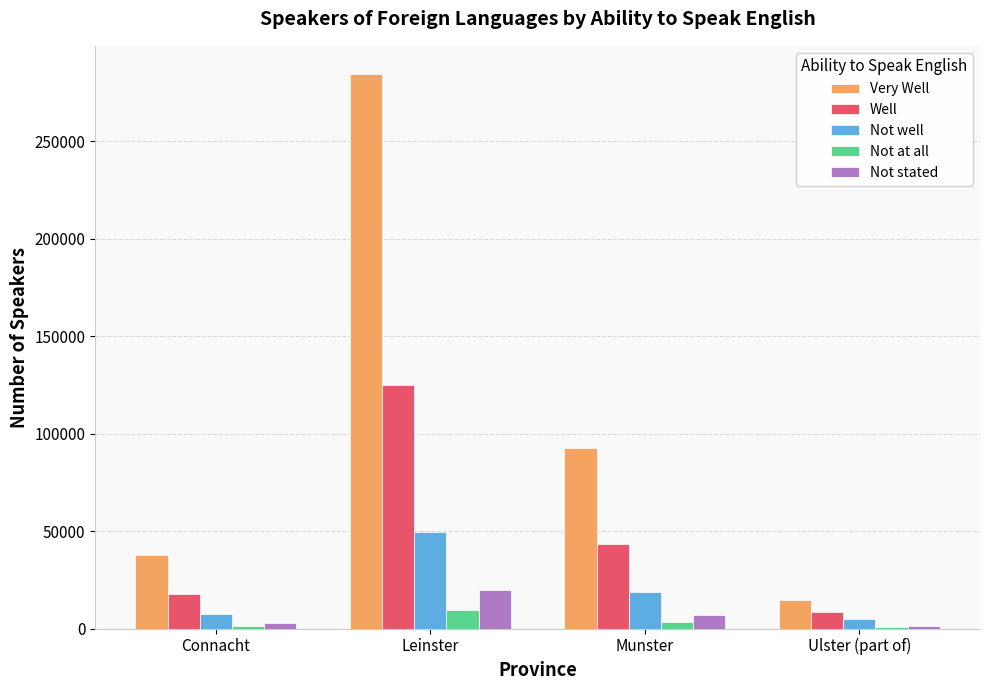

Which series has the widest spread of values?

Very Well